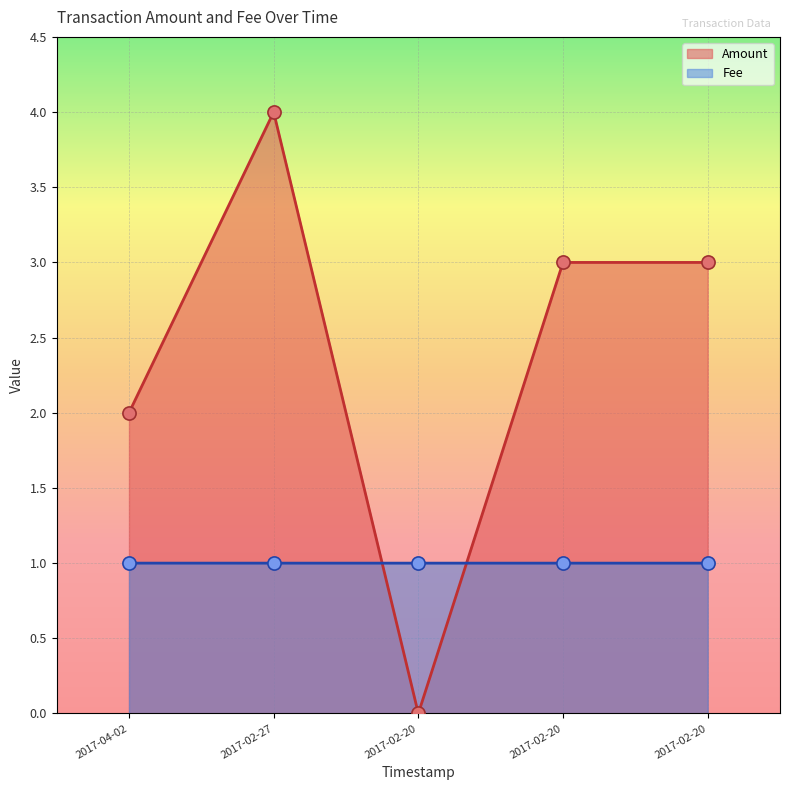

At which category is the sum across all series the highest?

2017-02-27